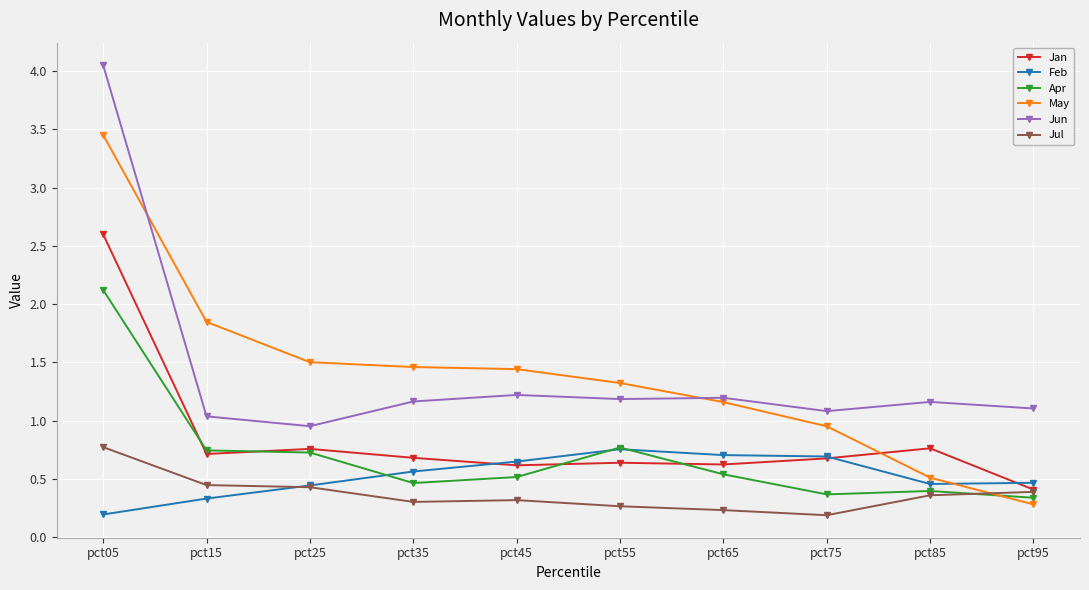

Which series has the largest range (max minus min)?

May